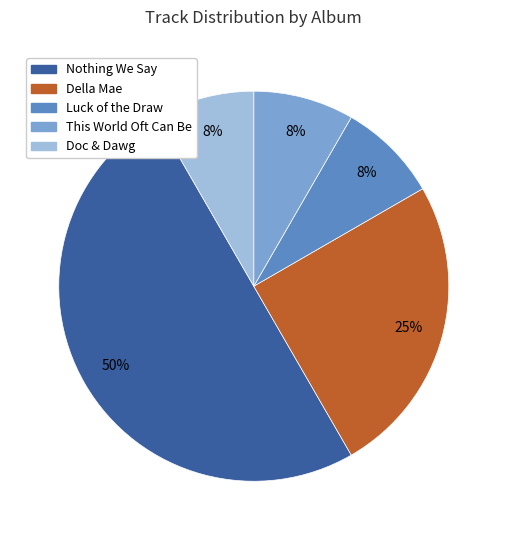

Is the sum of Della Mae and Doc & Dawg greater than half?

No